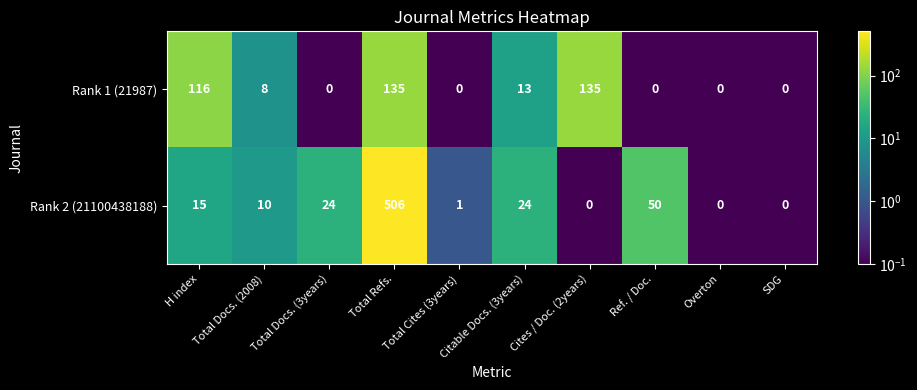

What is the sum of the Rank 2 (21100438188) values at Ref. / Doc. and Total Docs. (2008)?

60